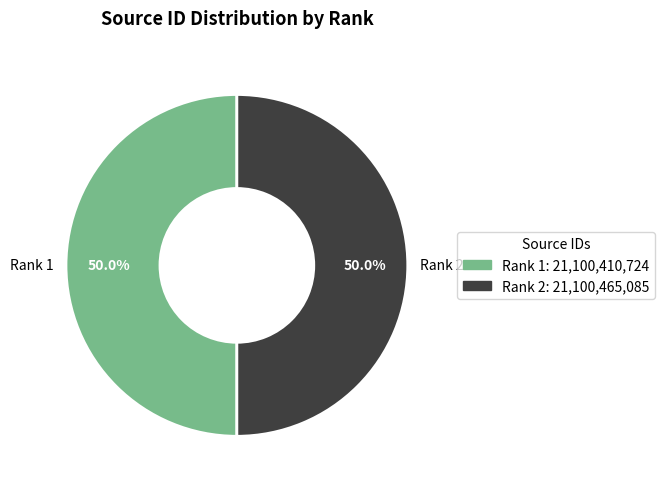

Approximately how many times larger is the value at Rank 1 compared to Rank 2?

1.0